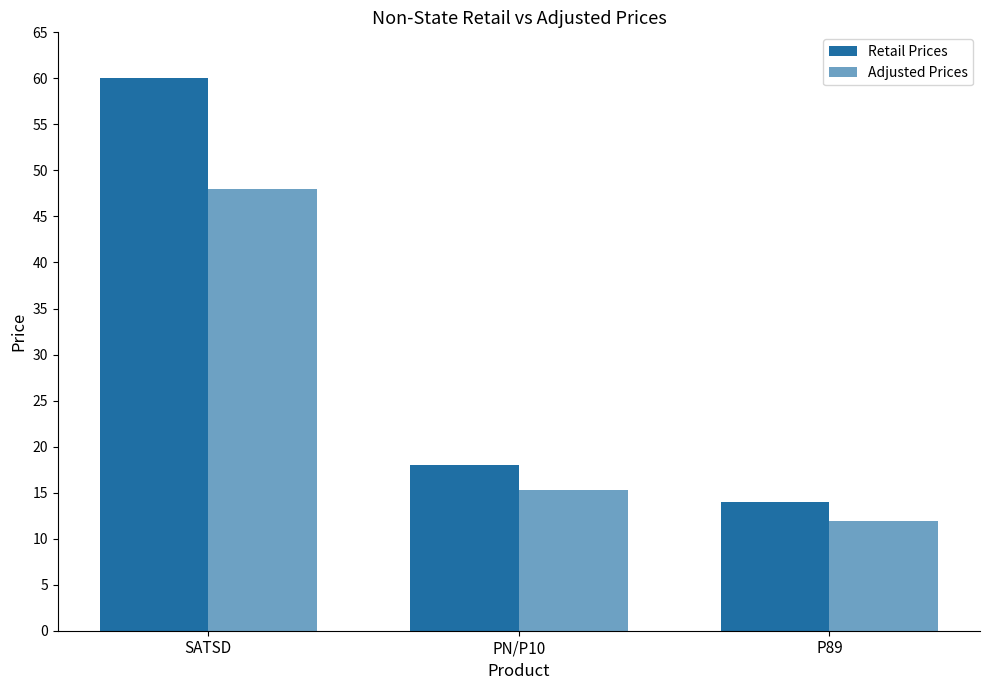

Rank the categories by Retail Prices value from lowest to highest.

P89, PN/P10, SATSD